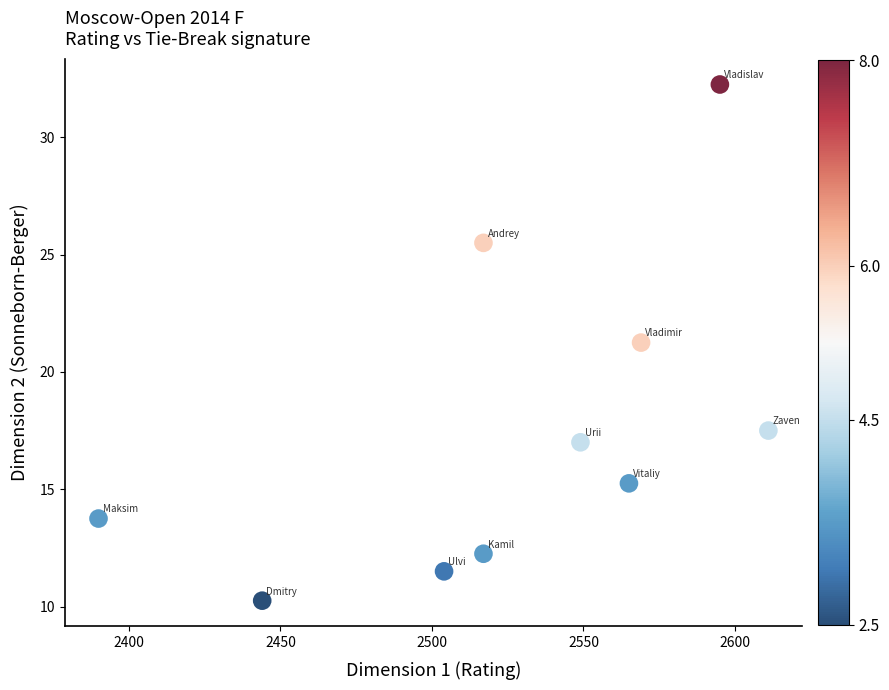

What is the range of X values (max minus min)?

221.0